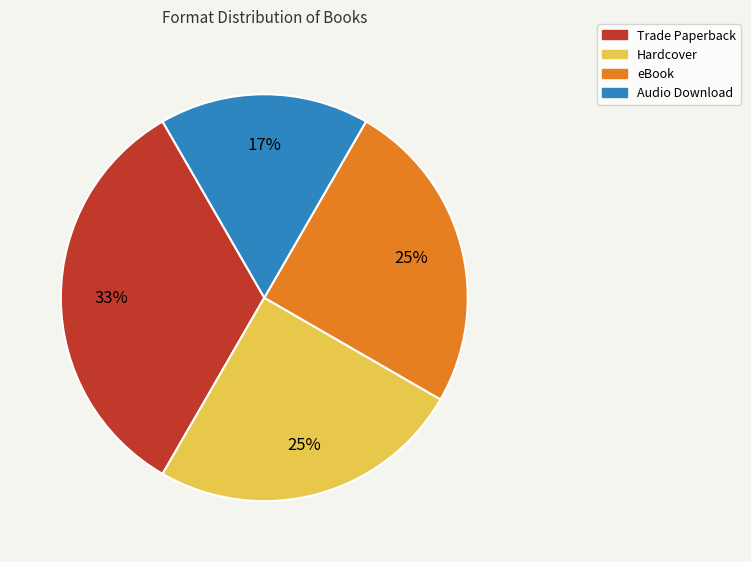

Count the number of slices in the pie.

4